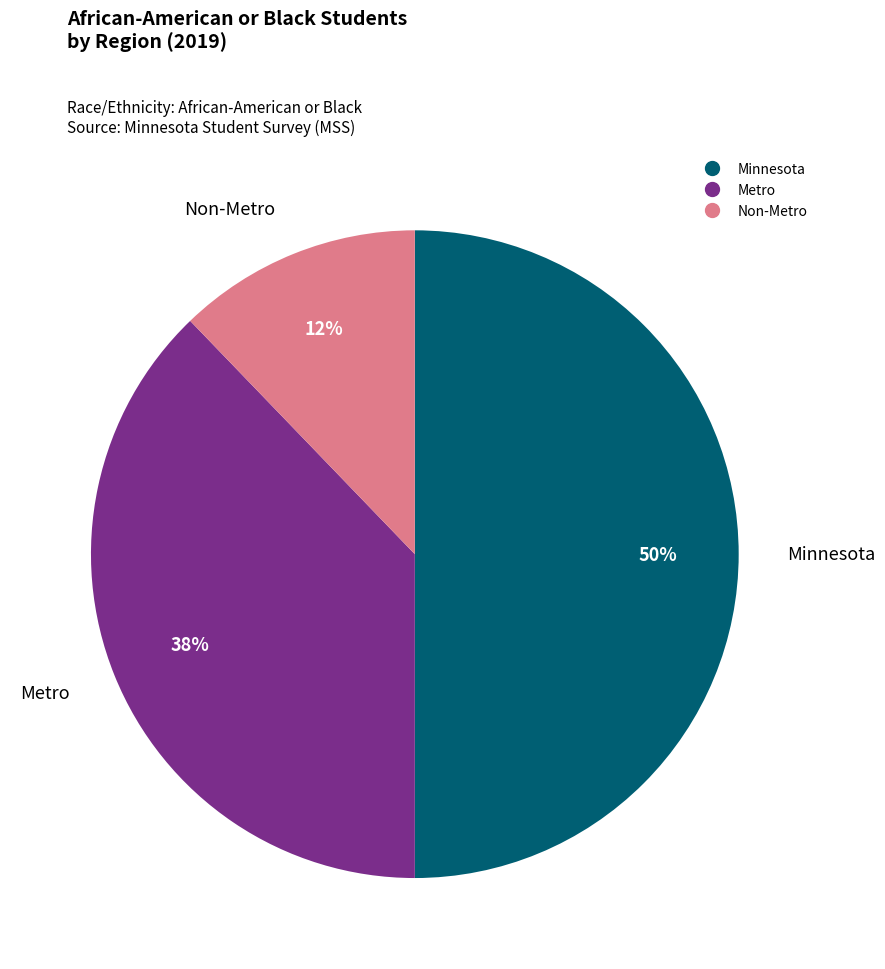

The Minnesota slice represents 50% of the pie. True or false?

True